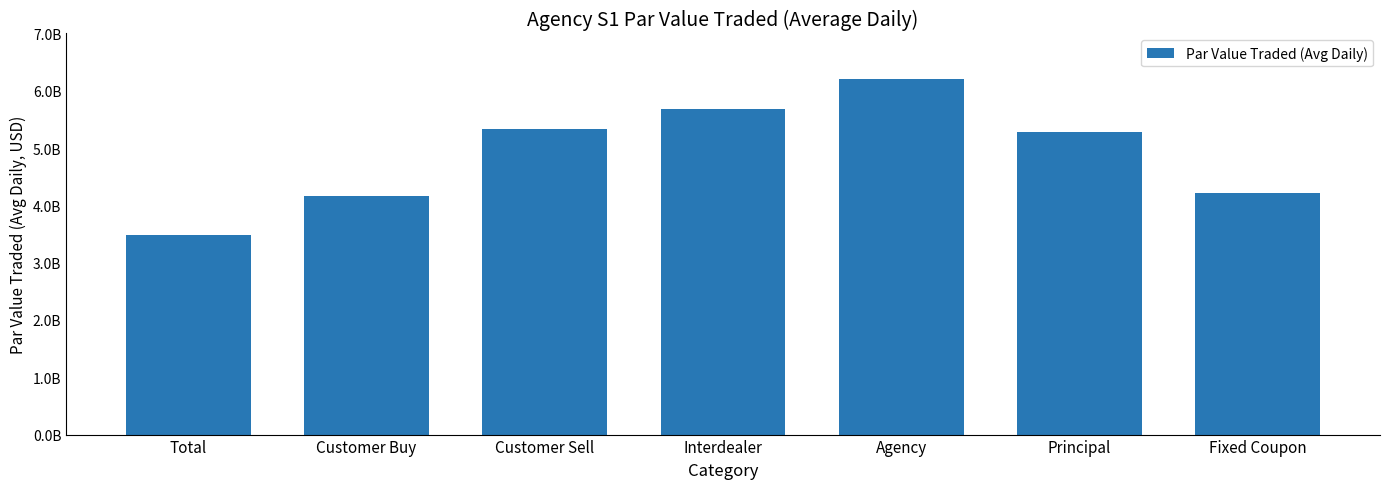

What is the difference between the values at Customer Buy and Principal?

1117294173.6